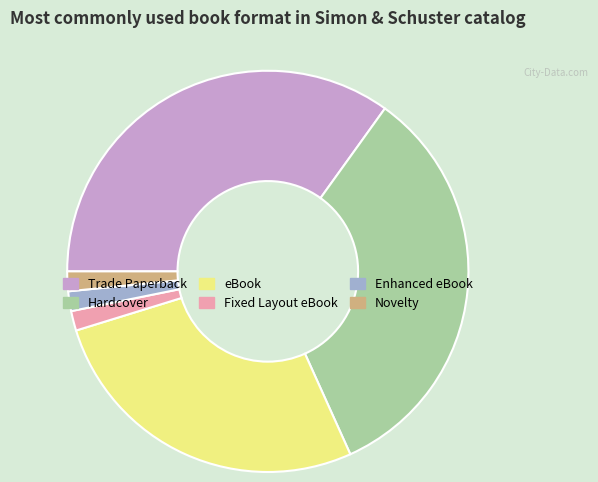

Is Enhanced eBook the majority of the pie?

No